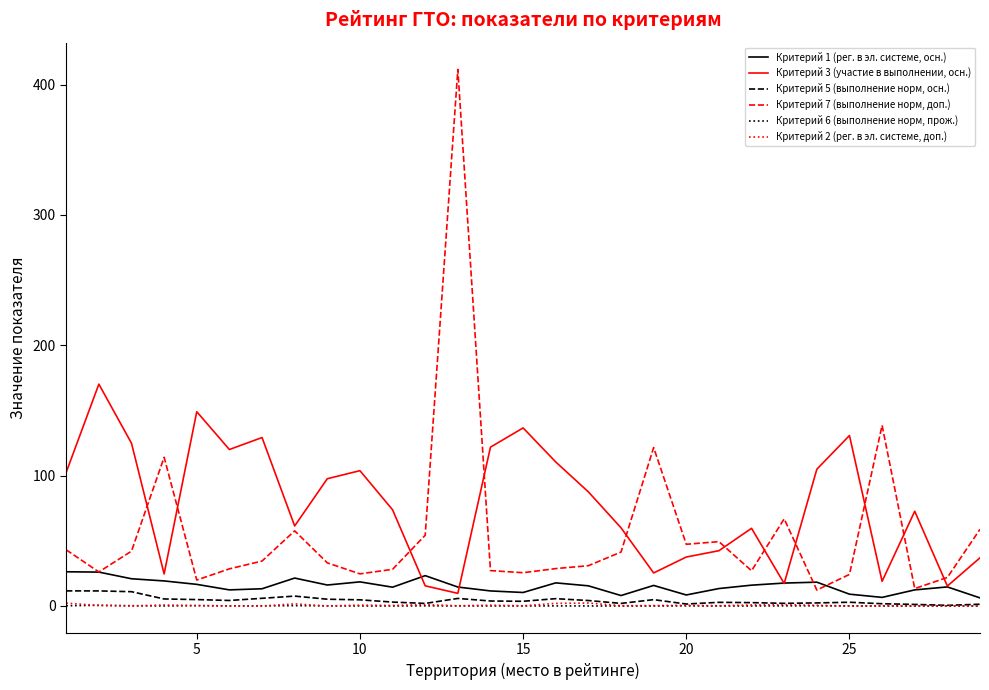

True or false: Критерий 7 (выполнение норм, доп.) and Критерий 5 (выполнение норм, осн.) cross at least once.

False